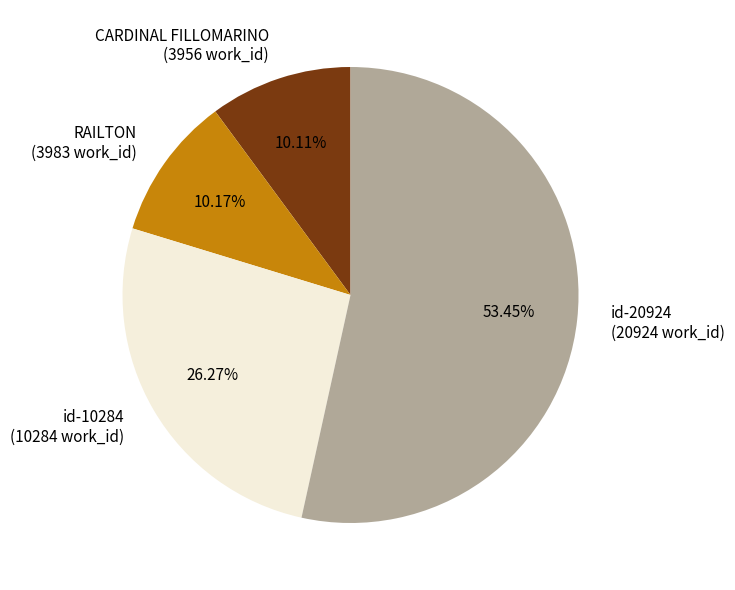

Is it true that CARDINAL FILLOMARINO is 23% of the pie?

False